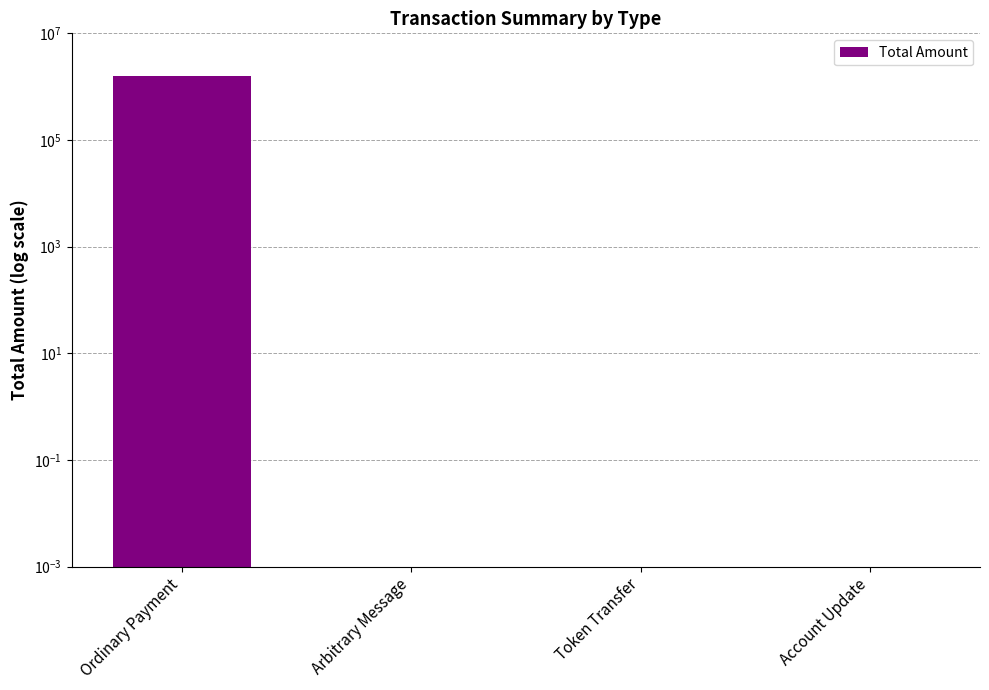

What is the value of the 1st bar from the left?

1563161.0